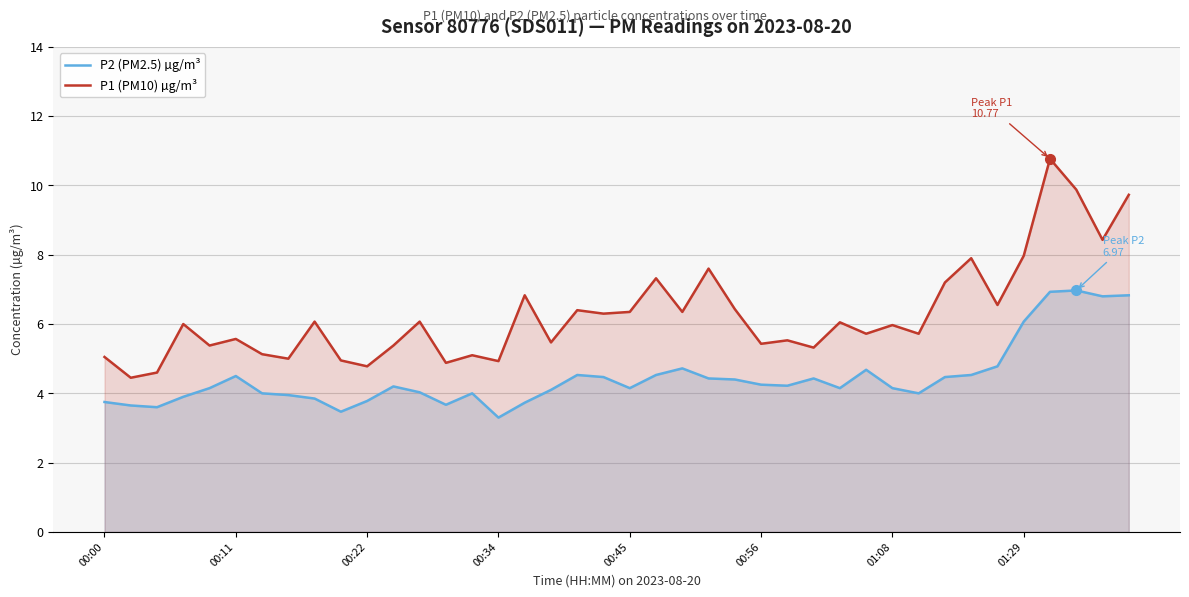

Is the value of P2 (PM2.5) µg/m³ at 34 greater than the value of P1 (PM10) µg/m³ at 26?

No